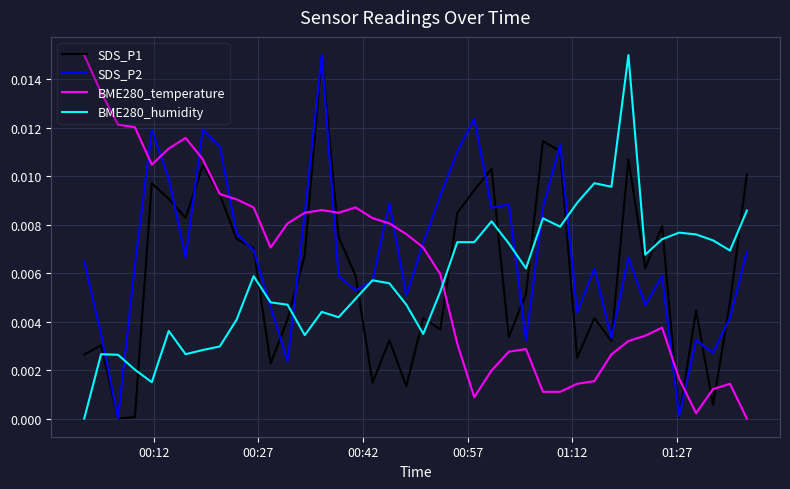

In SDS_P1, how many points are lower than both neighbors (excluding endpoints)?

12